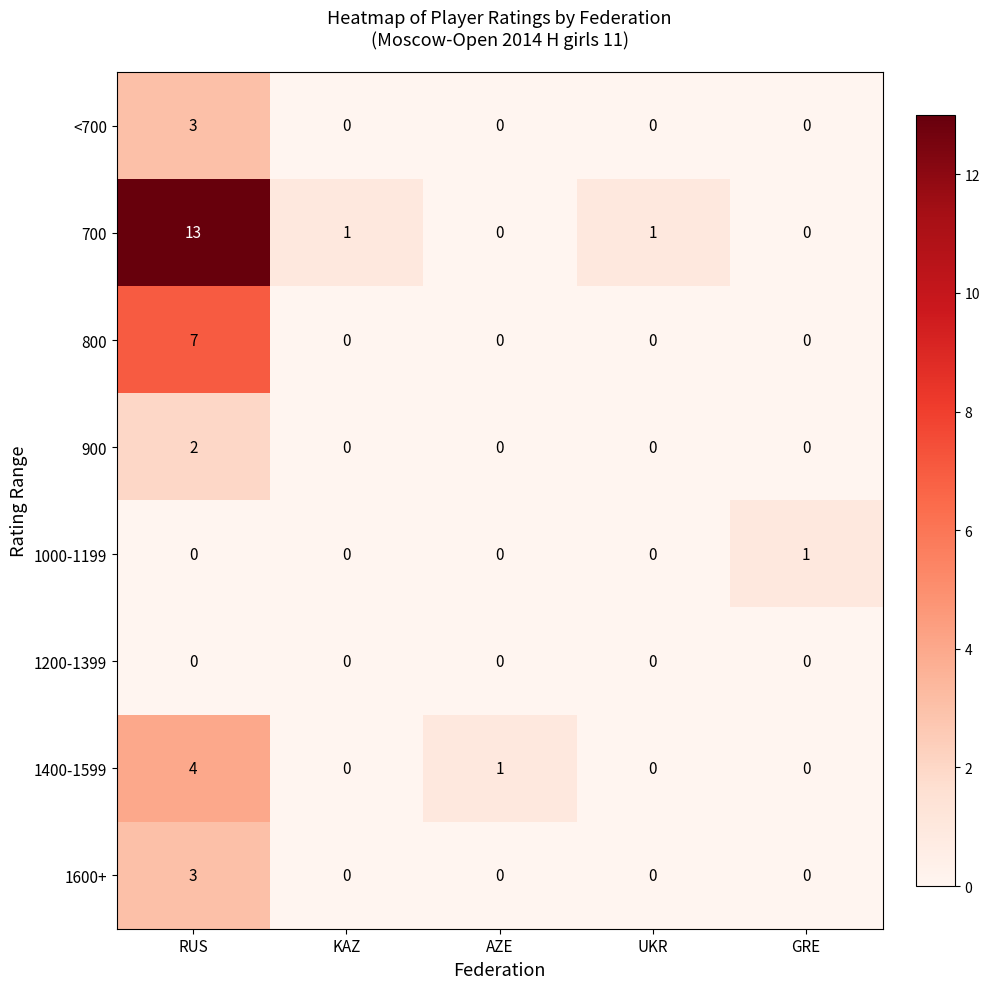

At which label is 1400-1599 closest to 2?

AZE